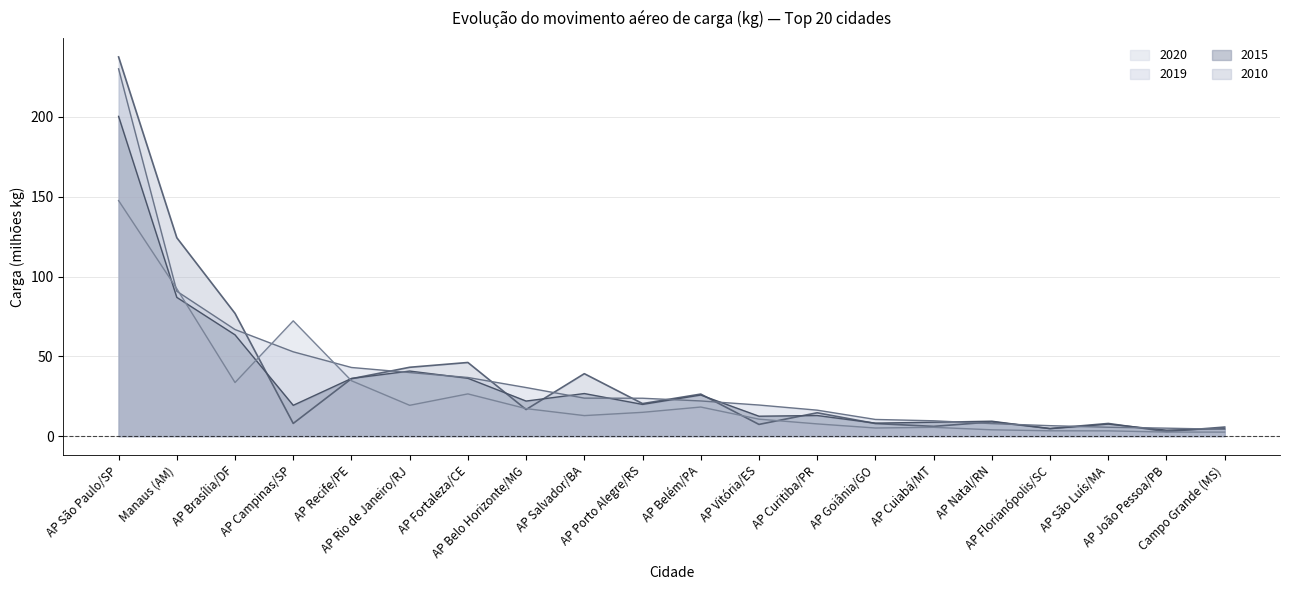

How many lines are shown in the chart?

4